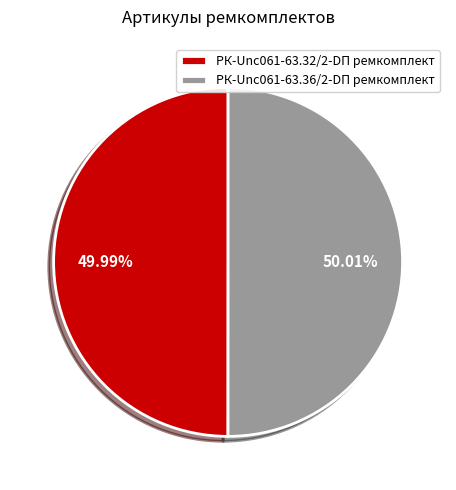

Is there any slice that represents more than half of the pie?

Yes